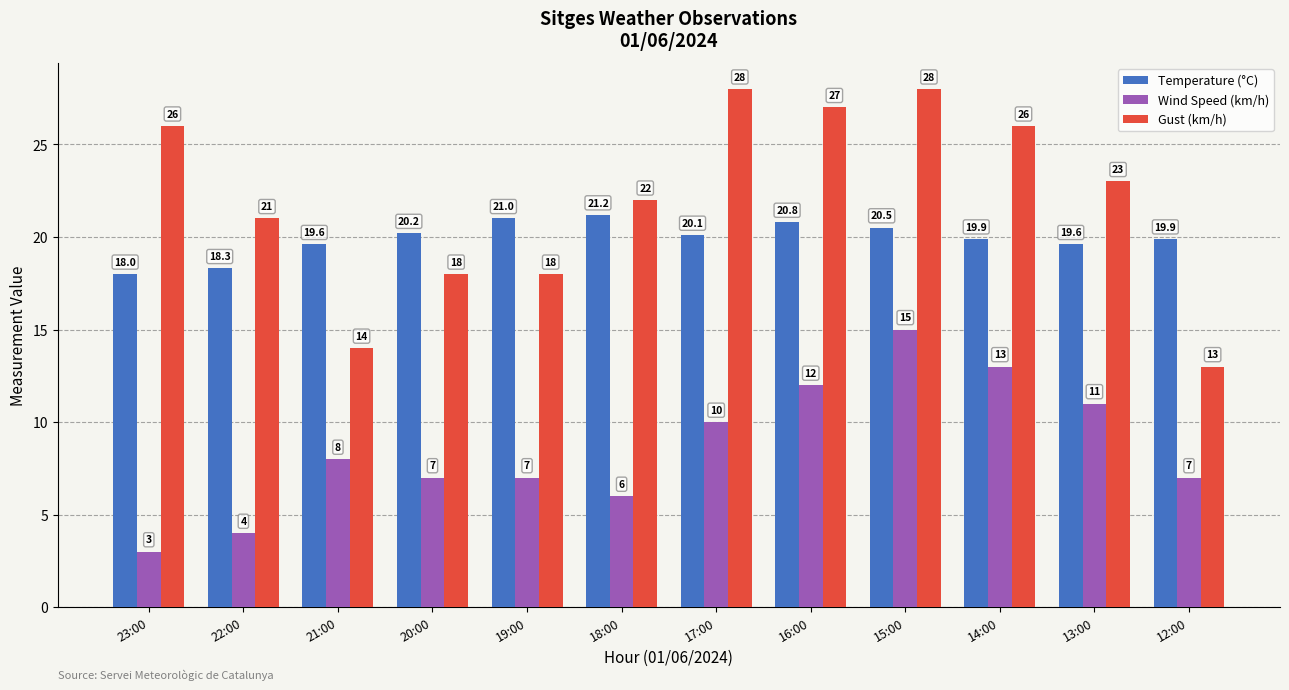

Reading left to right, extract all data points from this chart.

Temperature (°C): 18.0	18.3	19.6	20.2	21.0	21.2	20.1	20.8	20.5	19.9	19.6	19.9
Wind Speed (km/h): 3.0	4.0	8.0	7.0	7.0	6.0	10.0	12.0	15.0	13.0	11.0	7.0
Gust (km/h): 26.0	21.0	14.0	18.0	18.0	22.0	28.0	27.0	28.0	26.0	23.0	13.0